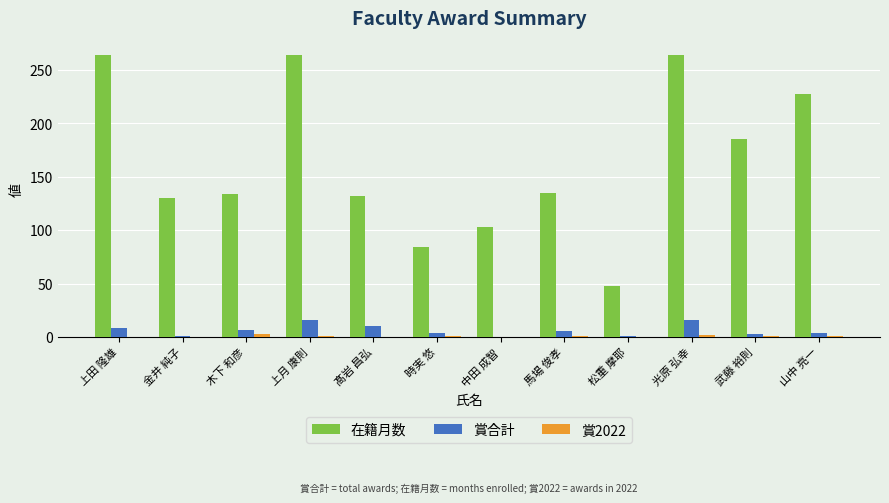

Is the value of 在籍月数 at 金井 純子 greater than the value of 賞2022 at 松重 摩耶?

Yes